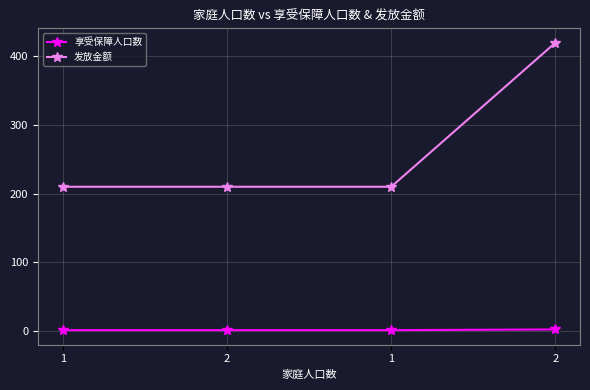

How many data points in 享受保障人口数 are above 1?

1